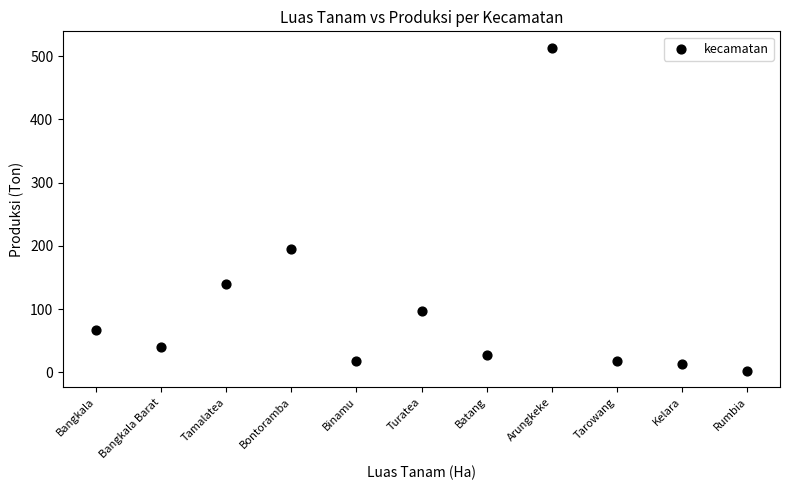

What Y value in the scatter plot is closest to 257?

195.5